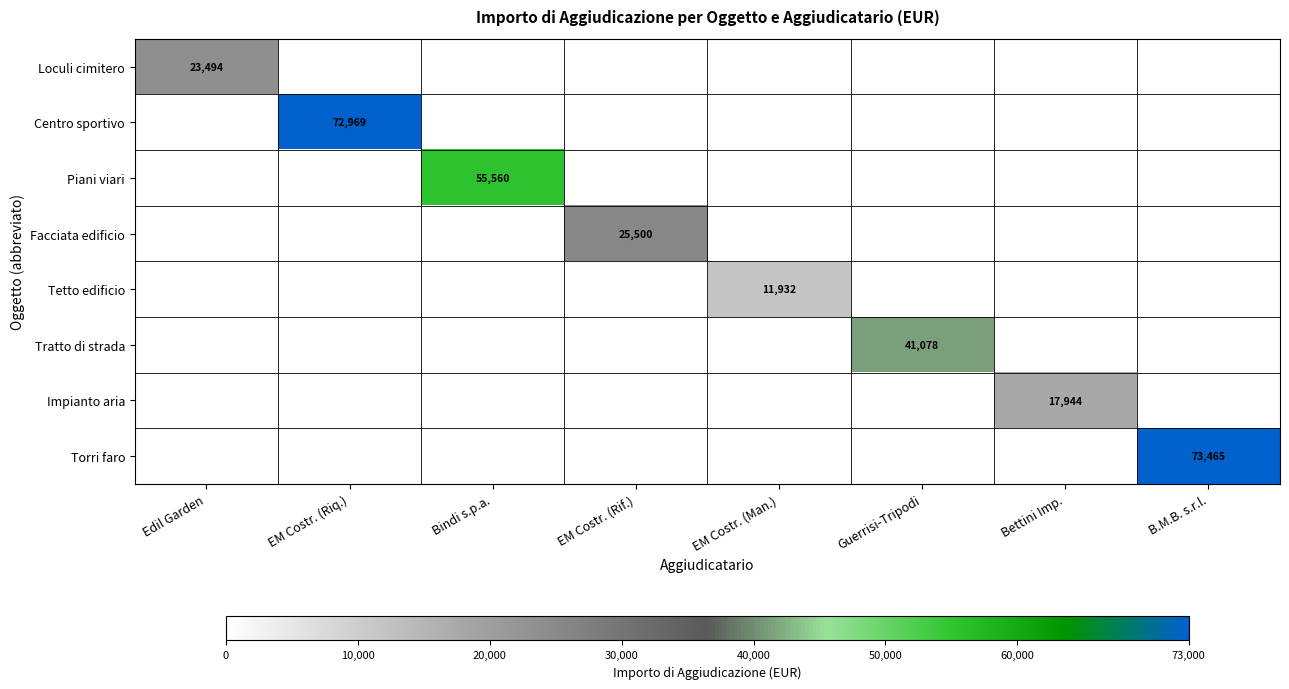

What is the difference between the highest and lowest values at Bettini Imp.?

17944.2